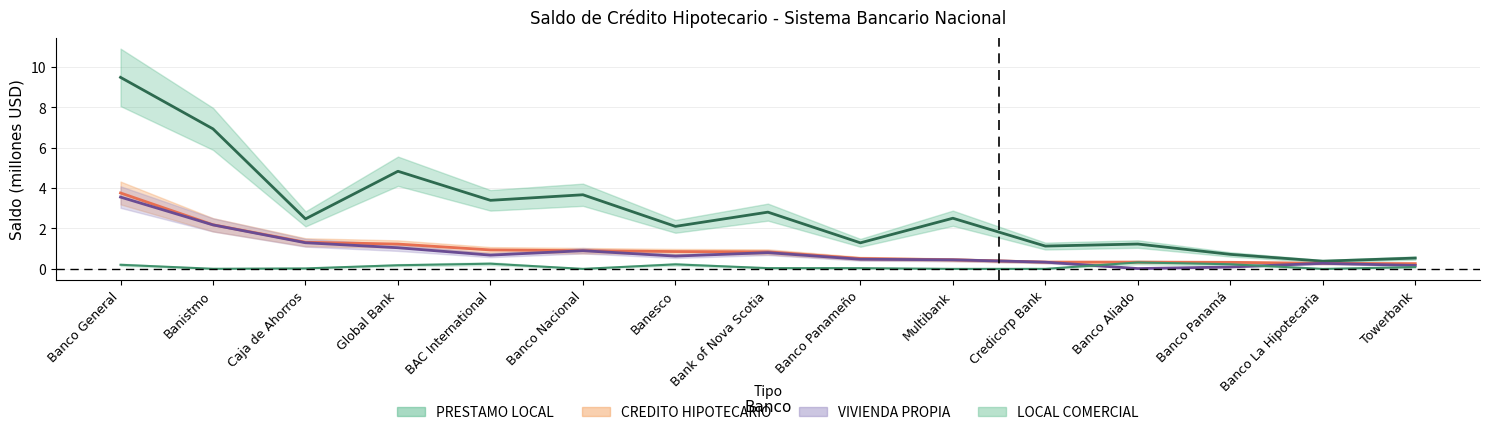

How many data points does each series have?

15